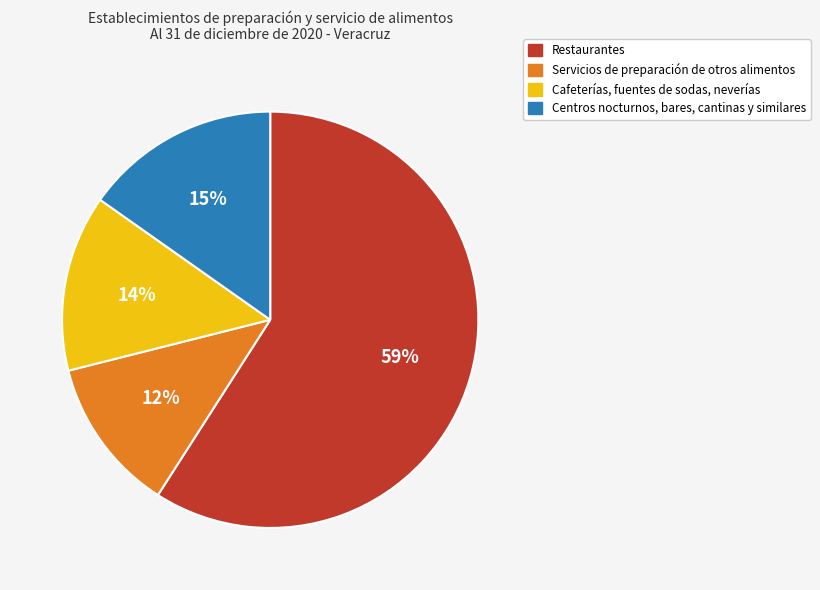

The Servicios de preparación de otros alimentos slice represents 12% of the pie. True or false?

True